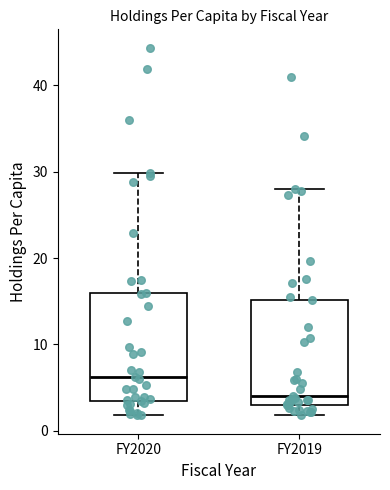

Reading left to right, transcribe this box plot: for each box, give where its median line is, the range the box spans, and where its two whiskers end, as read against the y-axis. The values are not printed on the chart, so give them approximately, as read against the axis.

FY2020: median 6, box 3 to 16, whiskers 2 to 30
FY2019: median 4, box 3 to 15, whiskers 2 to 28